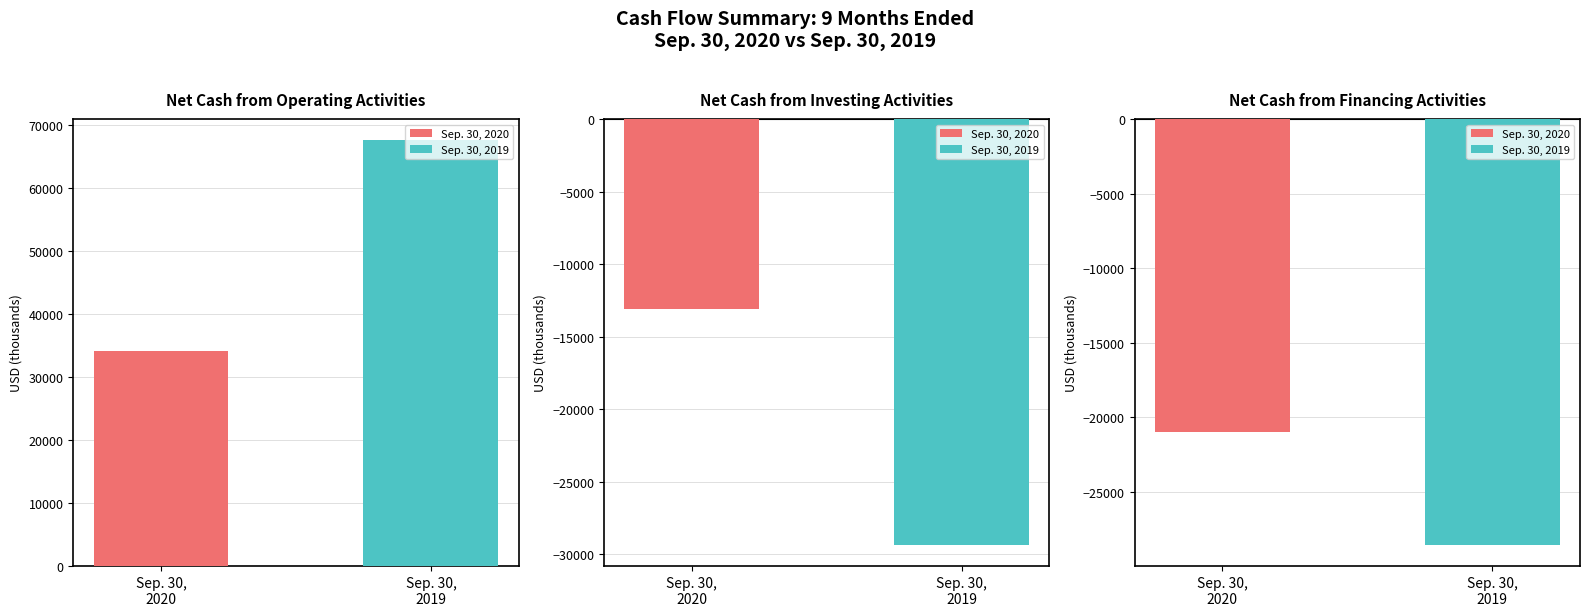

How many groups of bars are there?

3